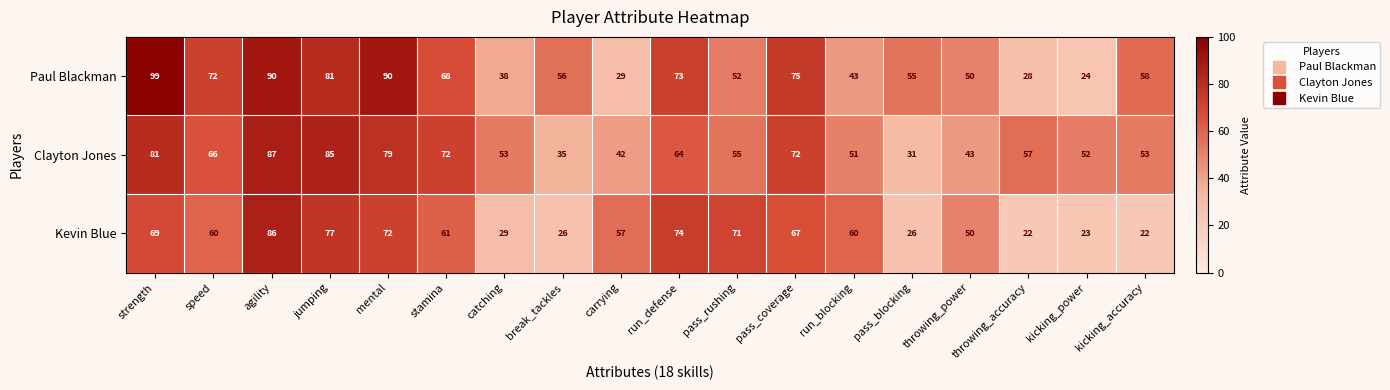

Where is Paul Blackman nearest to the value 61?

kicking_accuracy